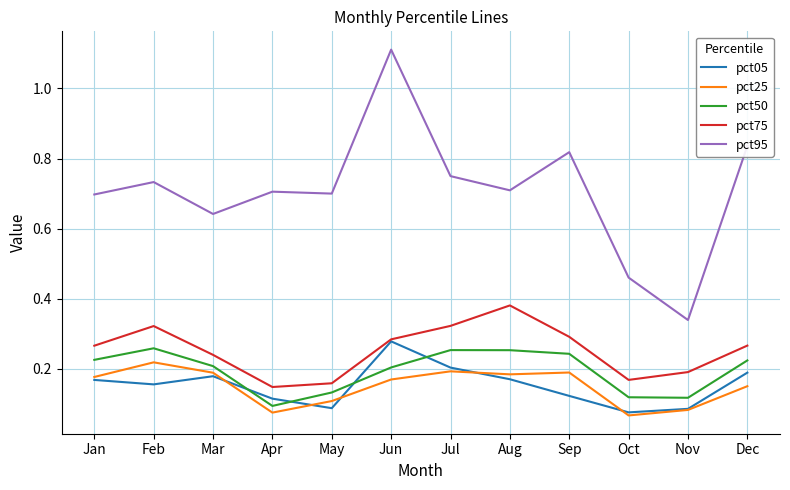

At which category does pct75 reach its first local peak?

Feb